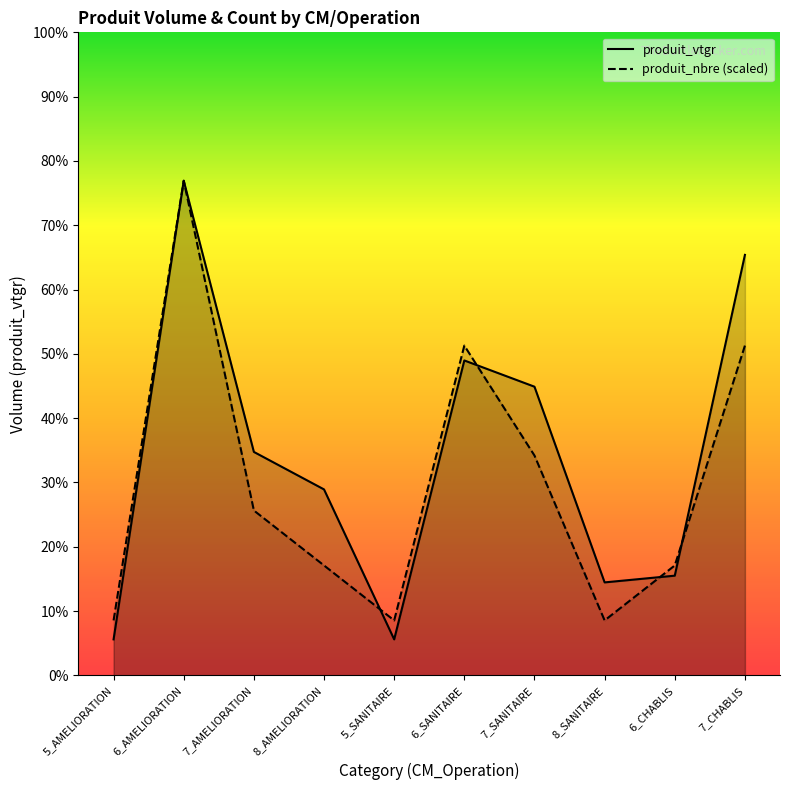

At 5_AMELIORATION, list the series in order from smallest to largest.

produit_vtgr, produit_nbre